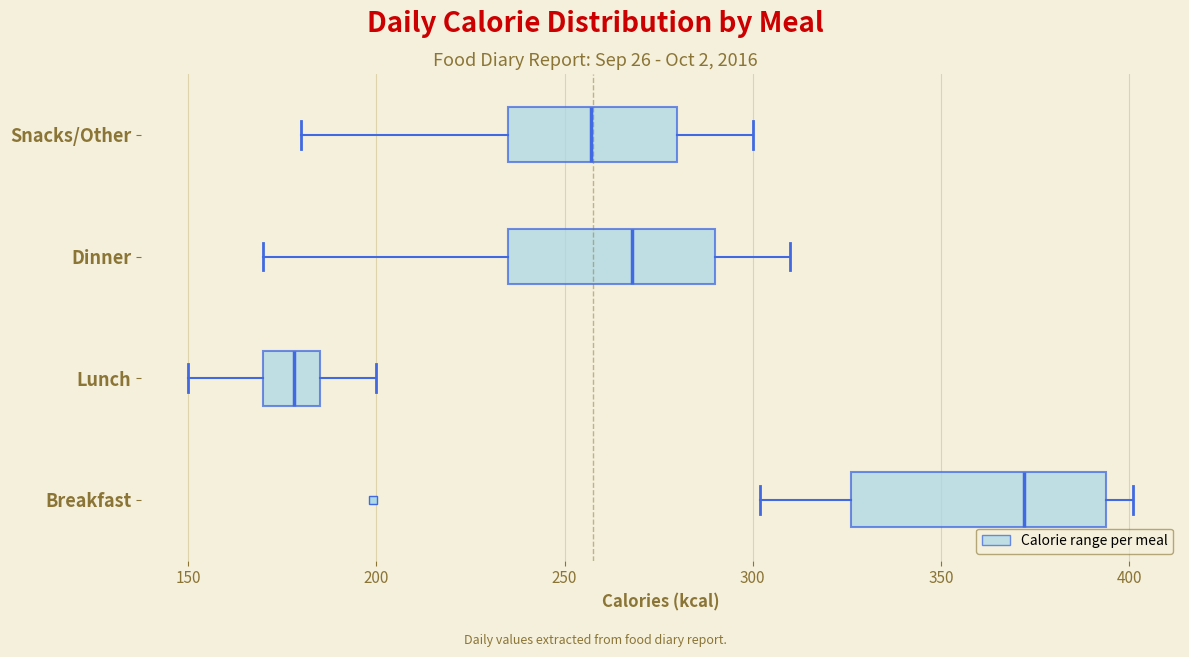

Reading bottom to top, transcribe this box plot: for each box, give where its median line is, the range the box spans, and where its two whiskers end, as read against the x-axis. The values are not printed on the chart, so give them approximately, as read against the axis.

Breakfast: median 370, box 325 to 395, whiskers 300 to 400
Lunch: median 180, box 170 to 185, whiskers 150 to 200
Dinner: median 270, box 235 to 290, whiskers 170 to 310
Snacks/Other: median 255, box 235 to 280, whiskers 180 to 300